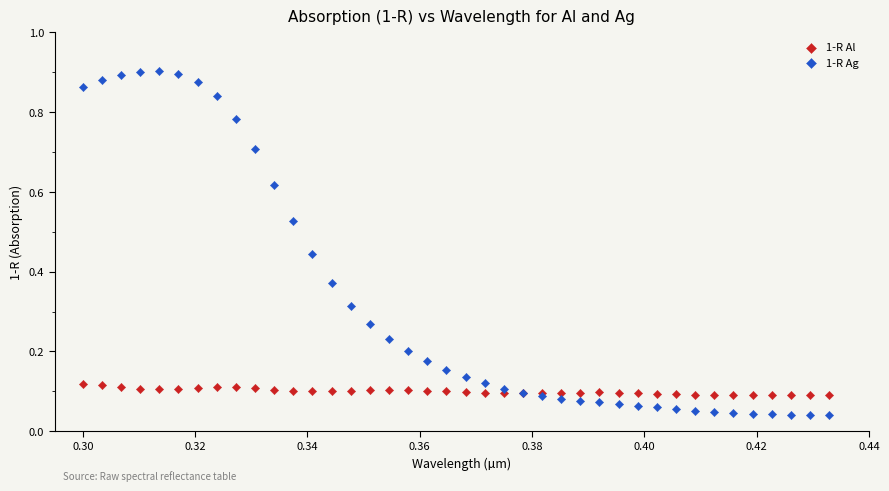

Which series reaches the maximum Y coordinate?

1-R Ag